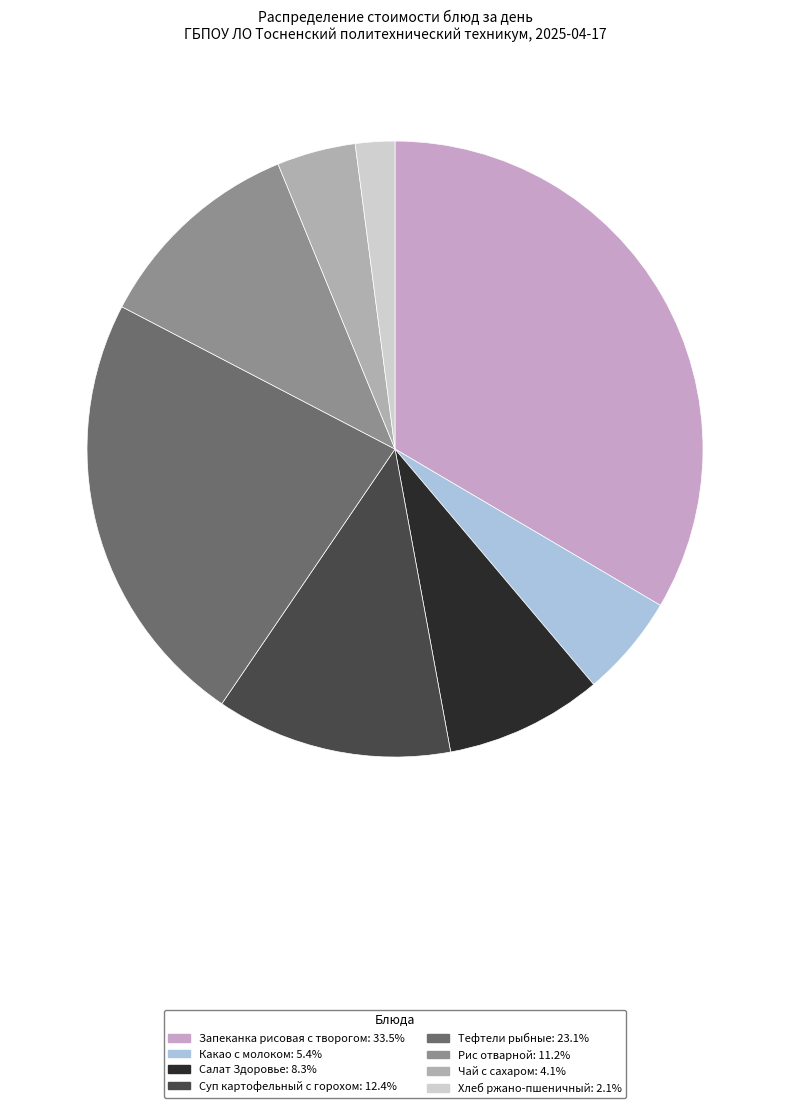

Count the number of slices in the pie.

8